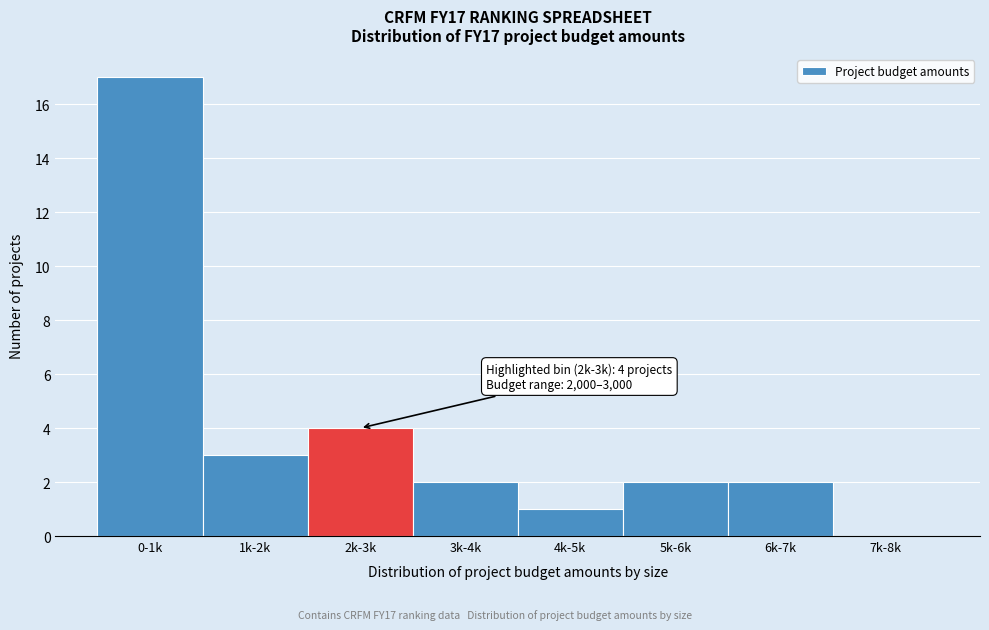

Reading left to right, transcribe all the data shown in this chart.

0-1k=17	1k-2k=3	2k-3k=4	3k-4k=2	4k-5k=1	5k-6k=2	6k-7k=2	7k-8k=0